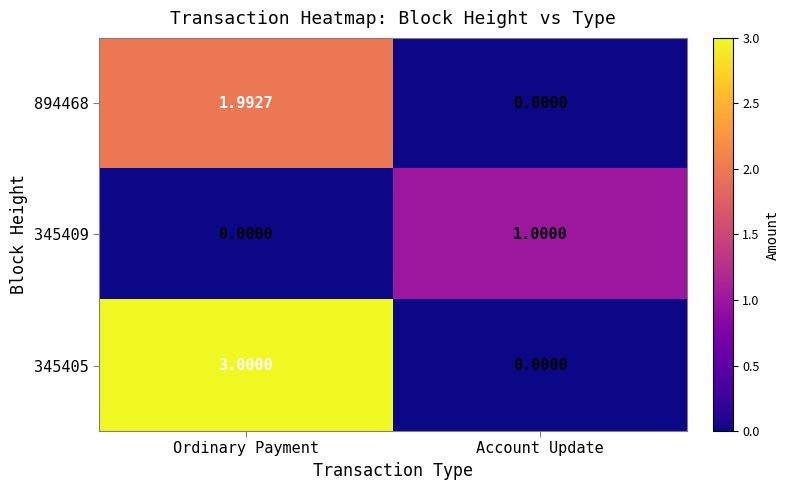

Which category has the highest value in the 894468 series?

Ordinary Payment